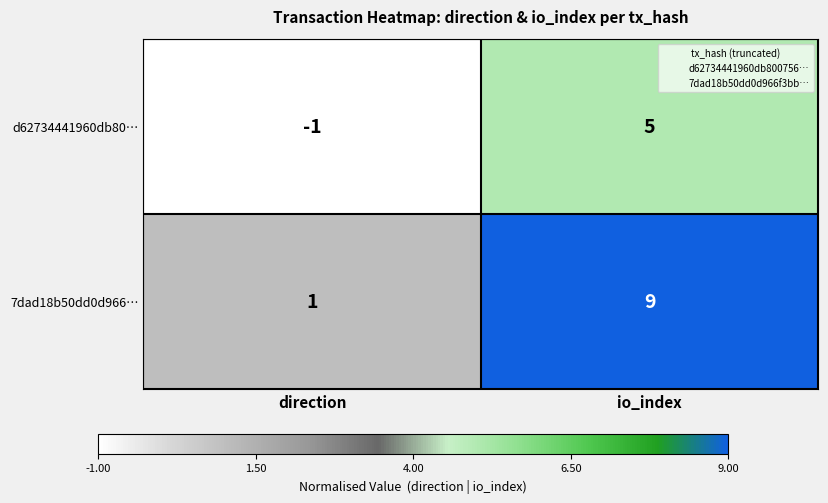

What is the difference between the highest and lowest values at direction?

2